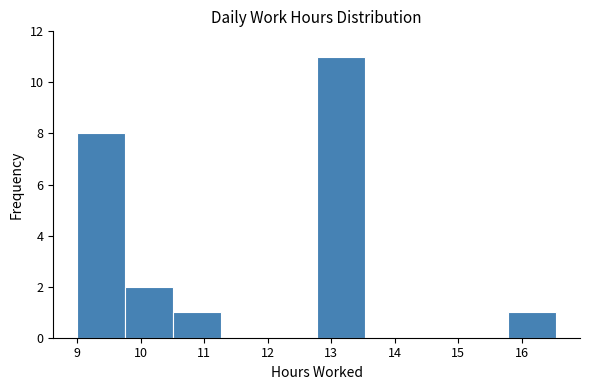

Over which range of the x-axis is the bar tallest?

12.8 to 13.5